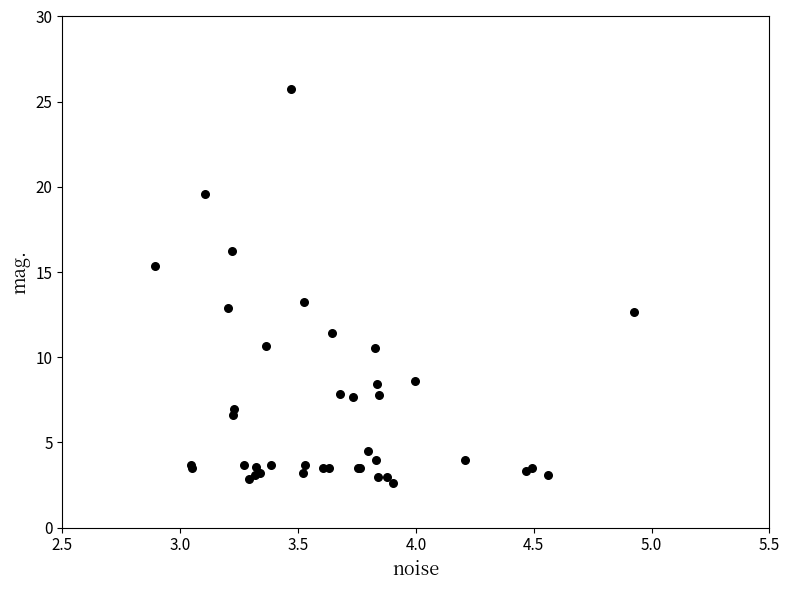

What Y value in the scatter plot is closest to 14?

13.3